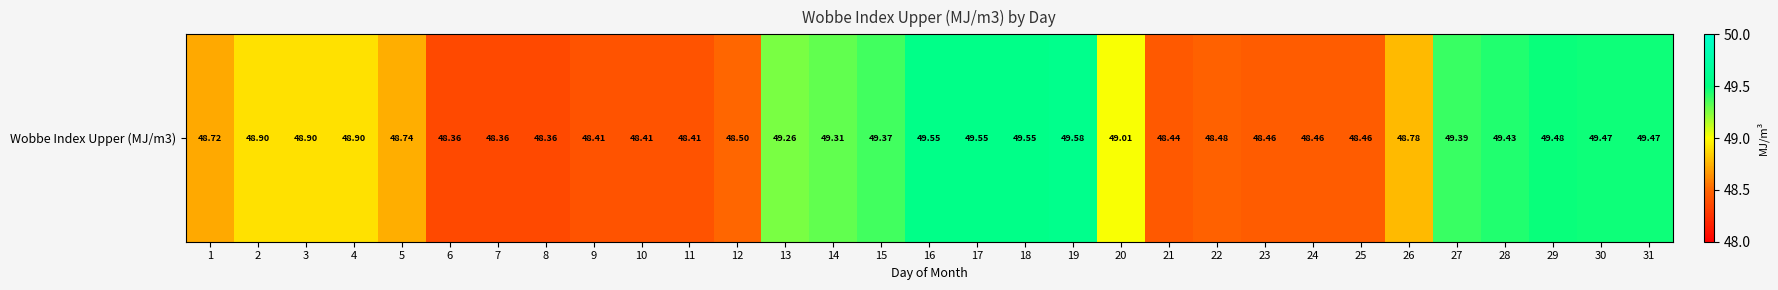

Rank the categories by value from highest to lowest.

19, 16, 17, 18, 29, 30, 31, 28, 27, 15, 14, 13, 20, 2, 3, 4, 26, 5, 1, 12, 22, 23, 24, 25, 21, 9, 10, 11, 6, 7, 8